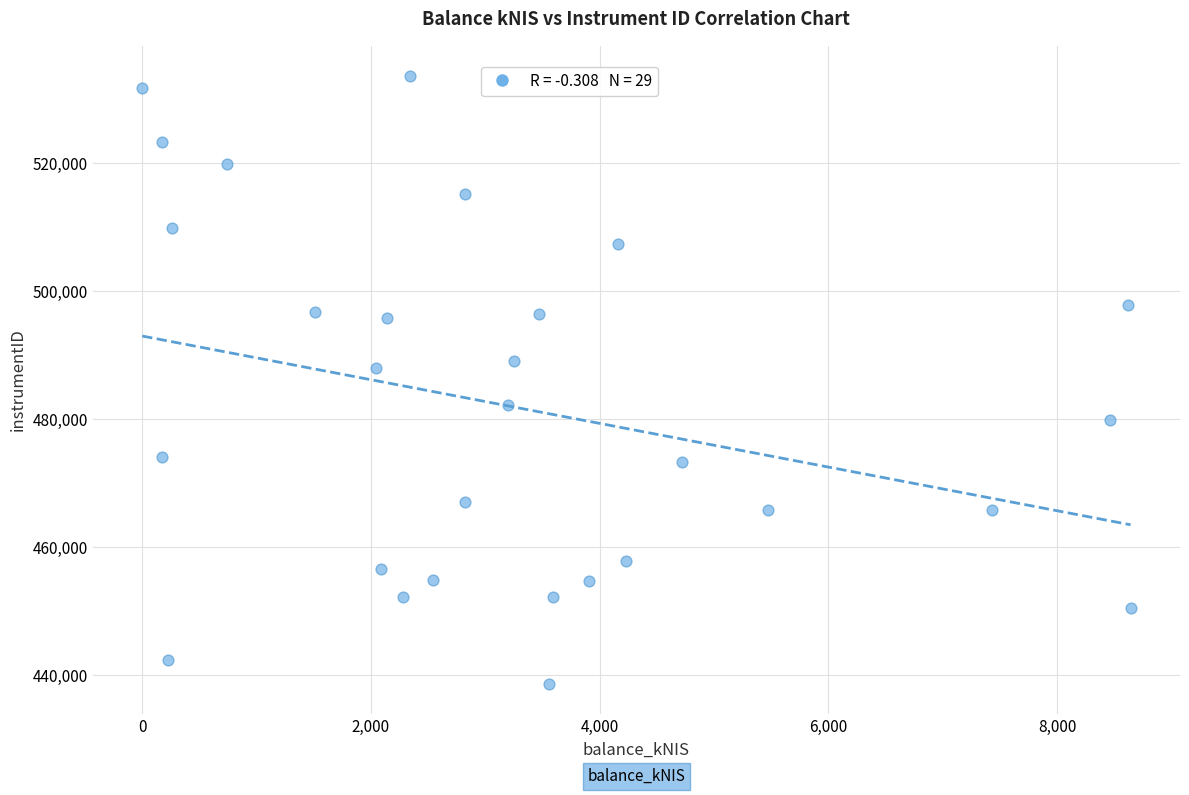

What Y value in the scatter plot is closest to 486146?

488045.4